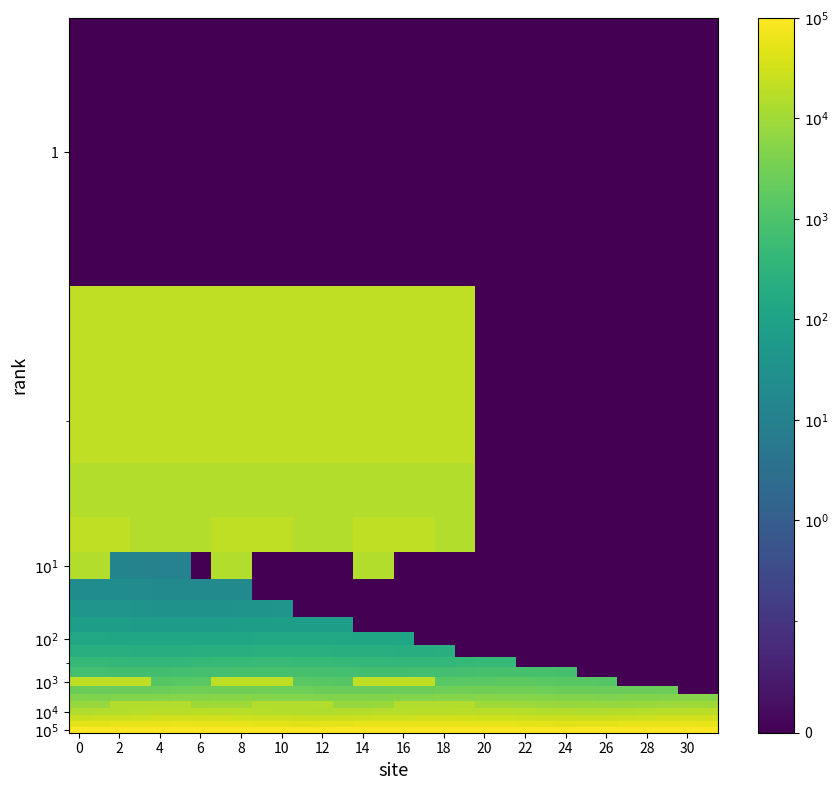

How many data points does each series have?

32